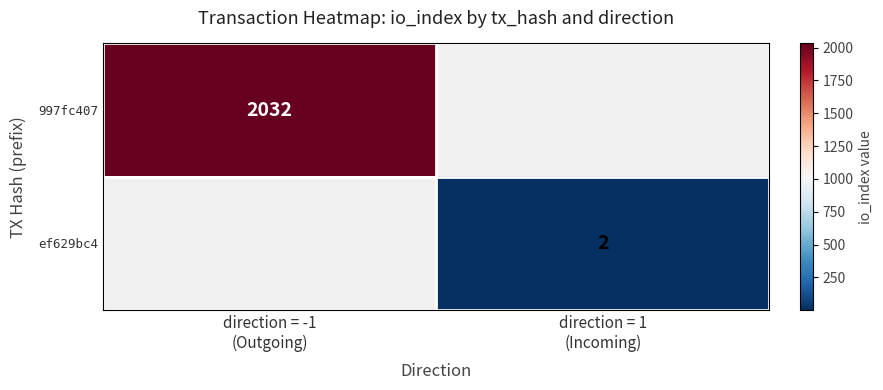

Where is 997fc407 nearest to the value 2032?

direction = -1 (Outgoing)